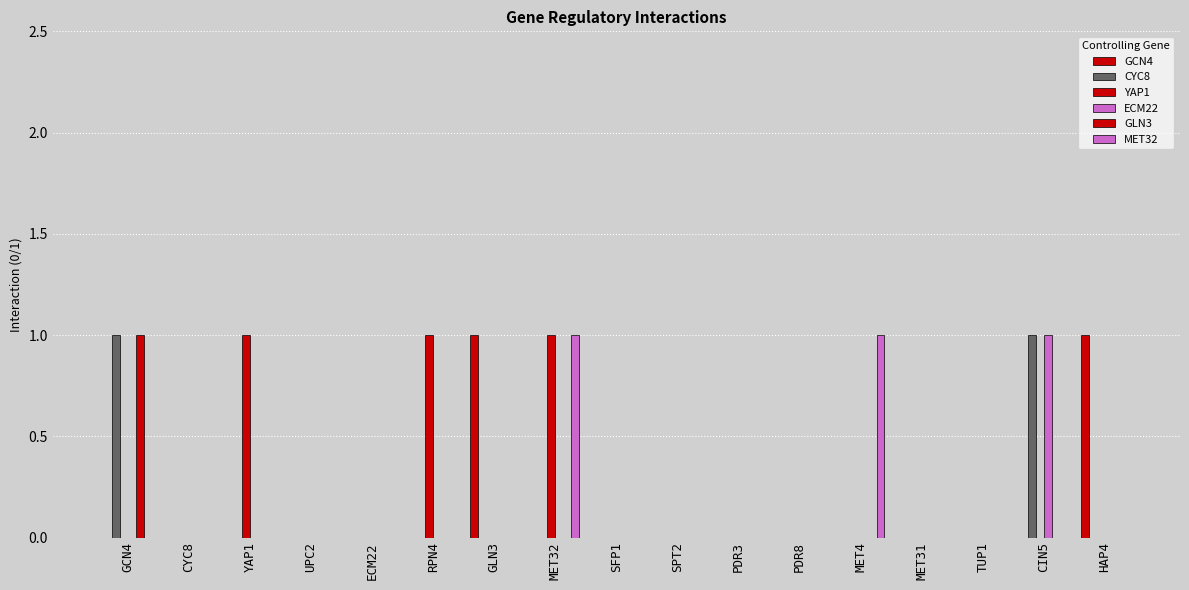

Which category has the lowest value in the GLN3 series?

CYC8